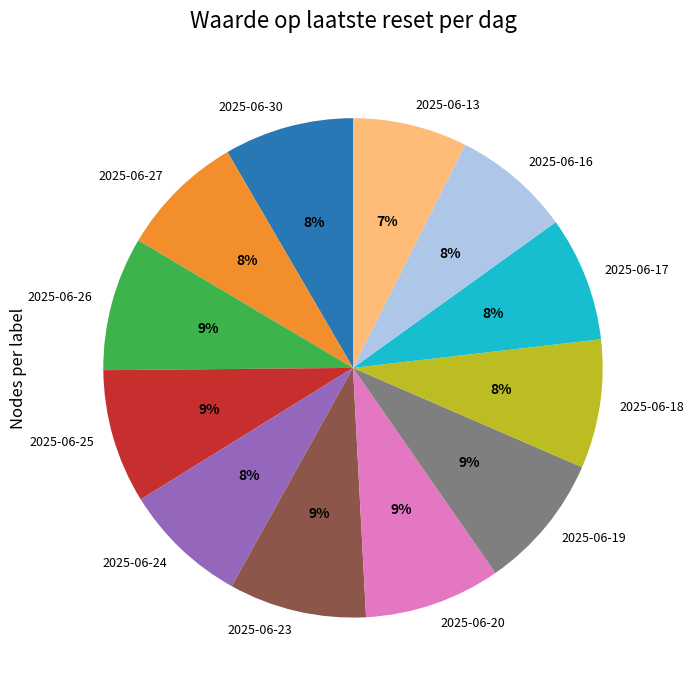

What percentage is the 2025-06-20 slice, to the nearest percent?

9%